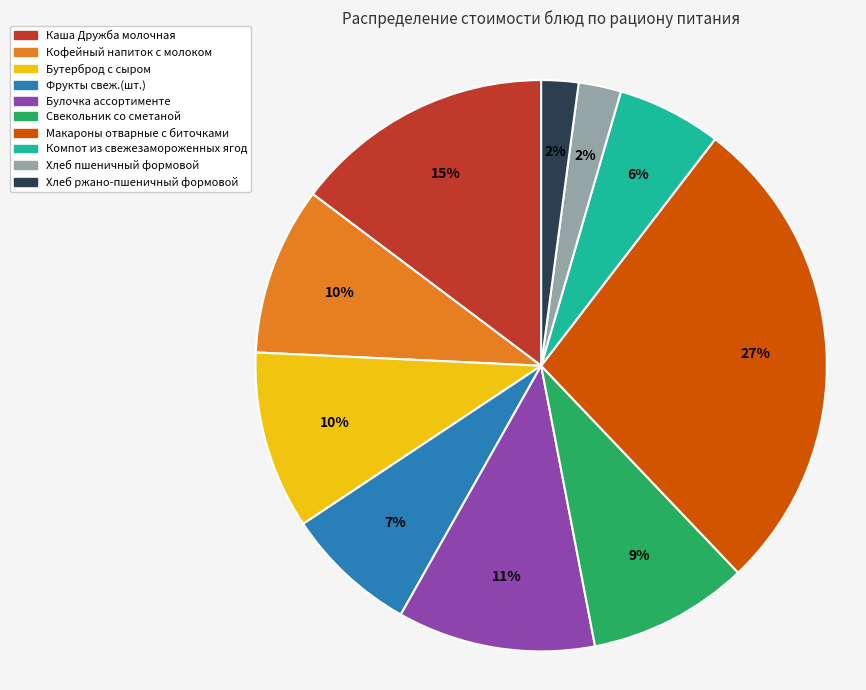

Does Фрукты свеж.(шт.) account for over 50% of the chart?

No